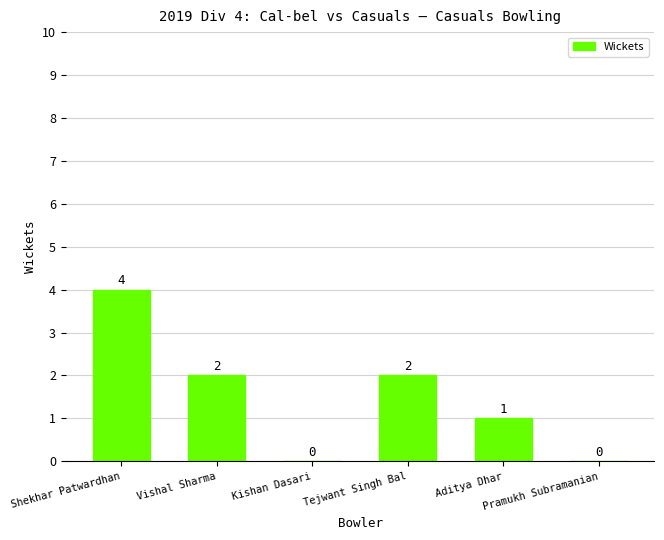

How many values are between 0 and 2?

5